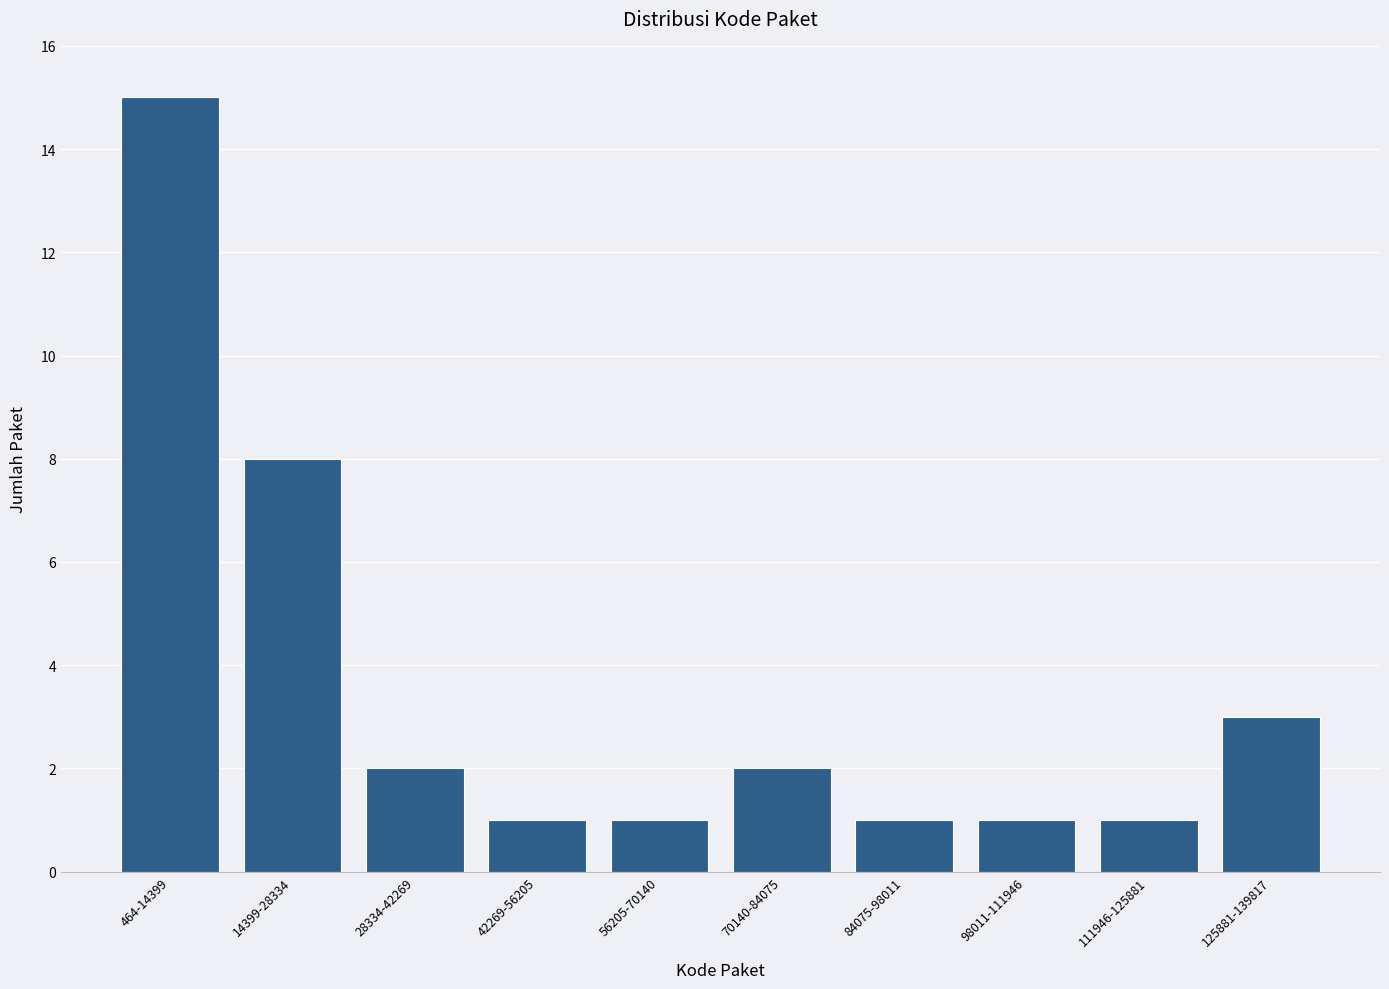

Reading left to right, list all the values displayed in this chart.

464-14399=15	14399-28334=8	28334-42269=2	42269-56205=1	56205-70140=1	70140-84075=2	84075-98011=1	98011-111946=1	111946-125881=1	125881-139817=3